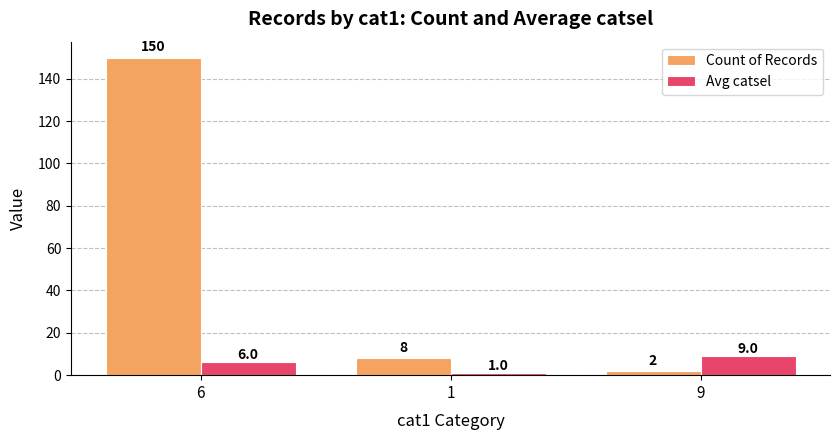

What position from the right is 6?

3